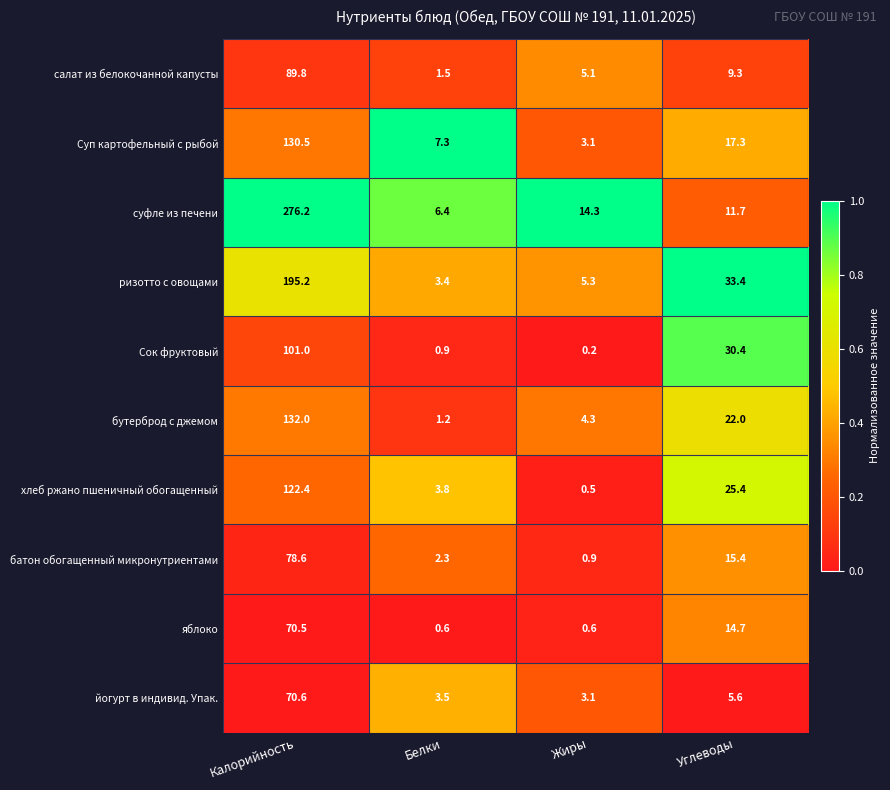

Is the value of суфле из печени at Белки greater than the value of ризотто с овощами at Белки?

Yes